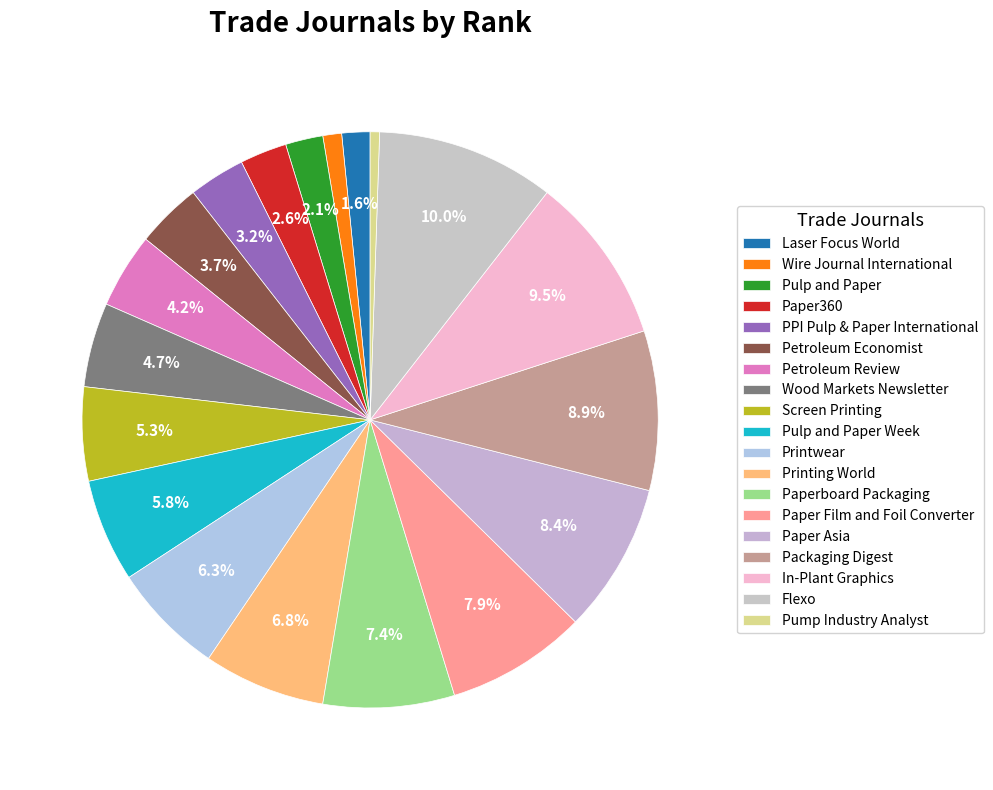

How many segments does this pie chart have?

19